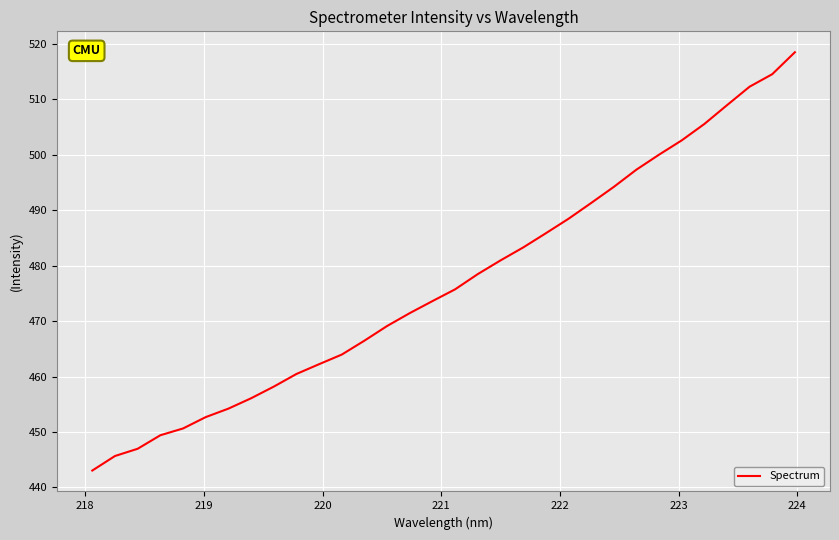

What is the difference between the maximum and minimum values?

75.4